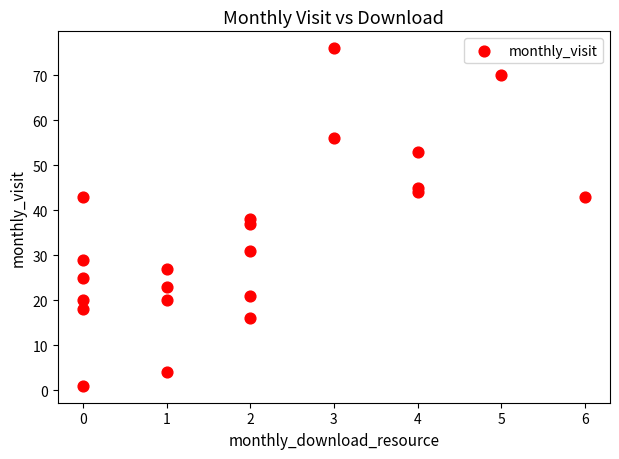

What is the range of X values (max minus min)?

6